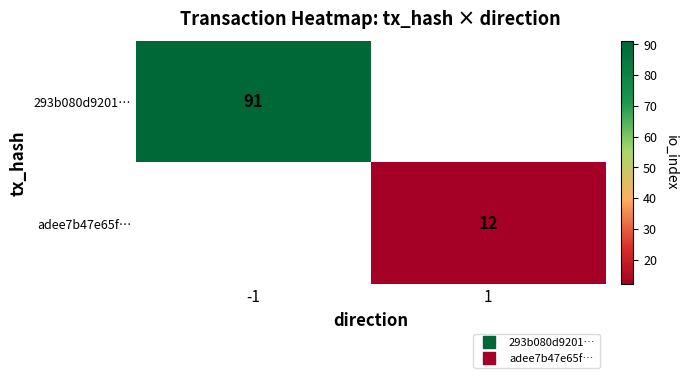

Rank the series at -1 from highest to lowest value.

293b080d9201…, adee7b47e65f…